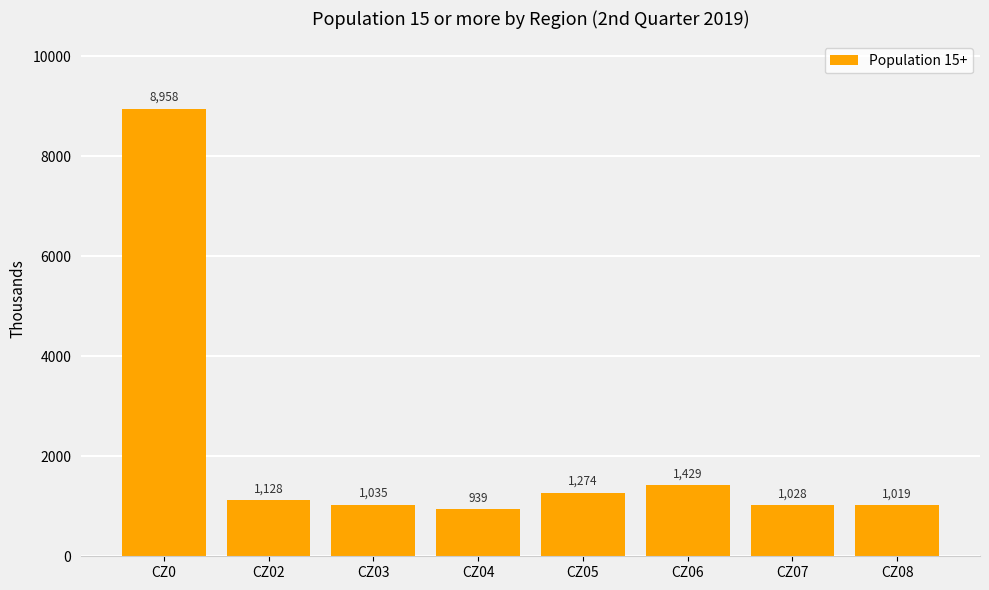

What is the ratio of the value at CZ03 to the value at CZ06?

0.7